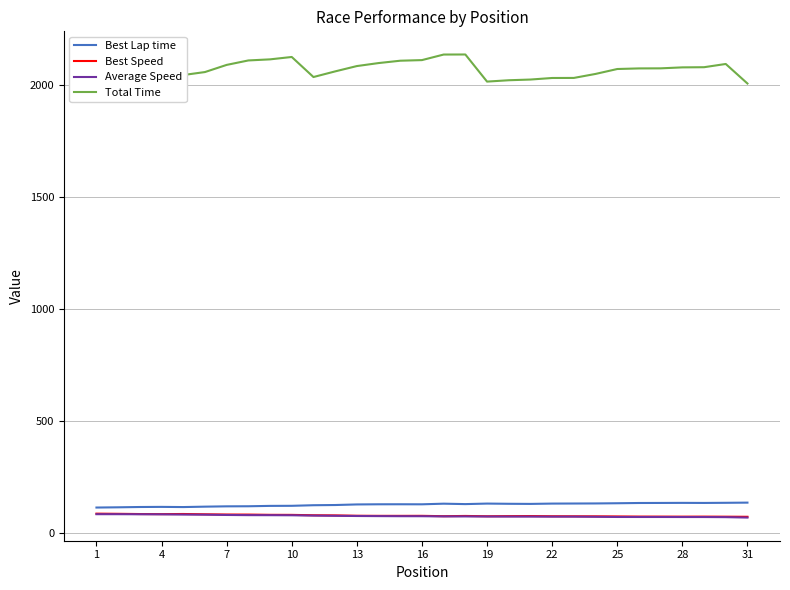

What is the average value of the Best Speed series?

78.8